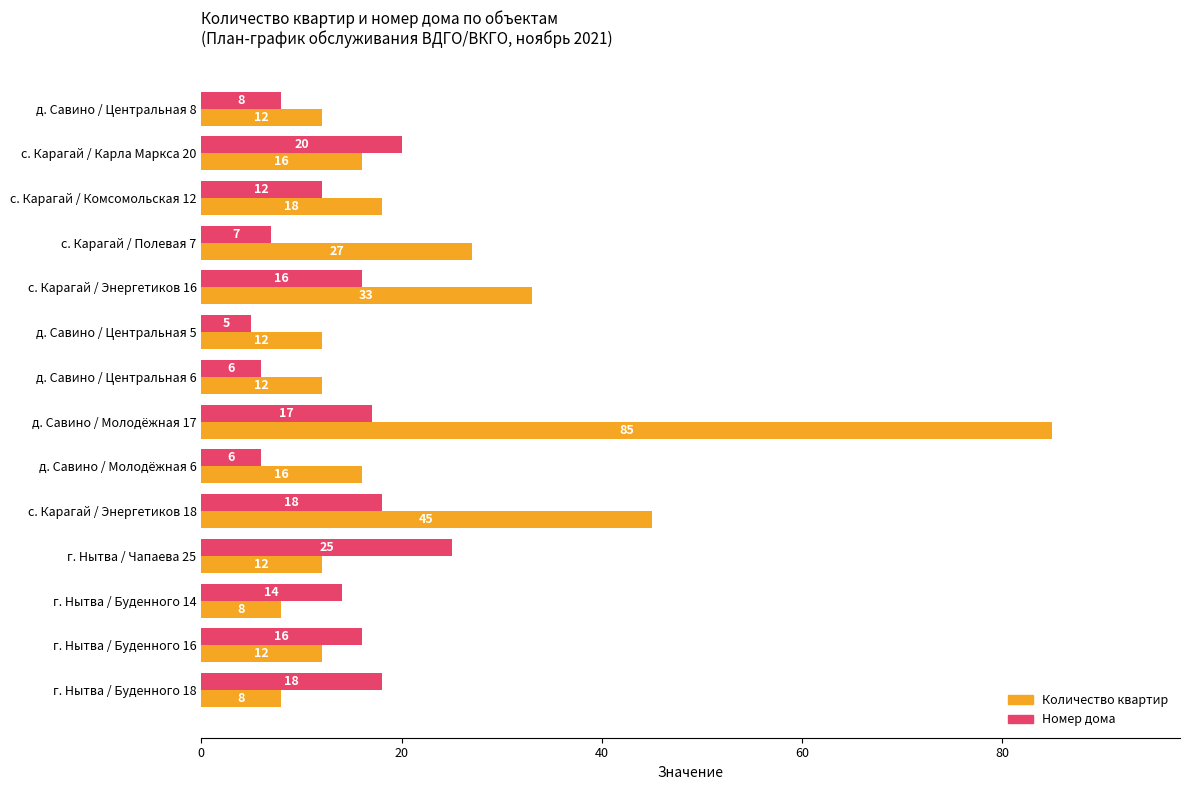

What is the total value across all series at д. Савино / Центральная 8?

20